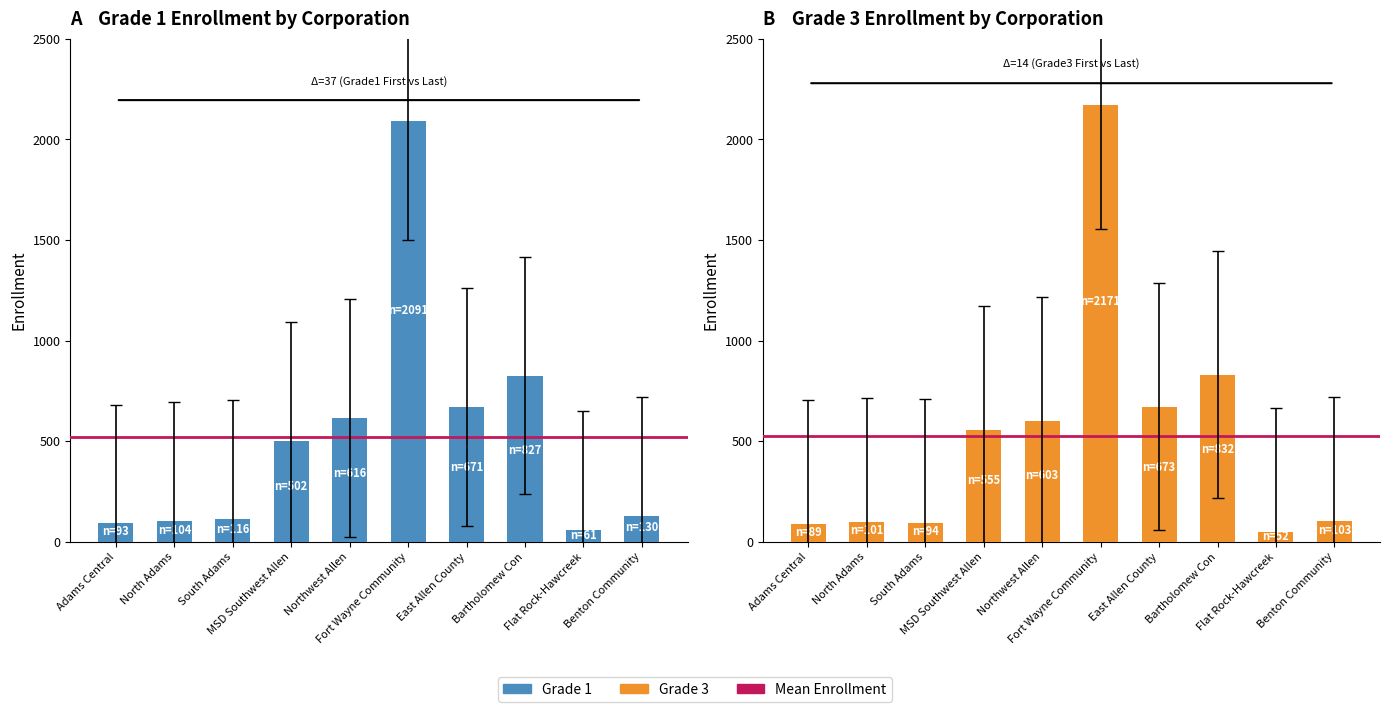

What is the difference between the highest and lowest values at Flat Rock-Hawcreek?

35.0